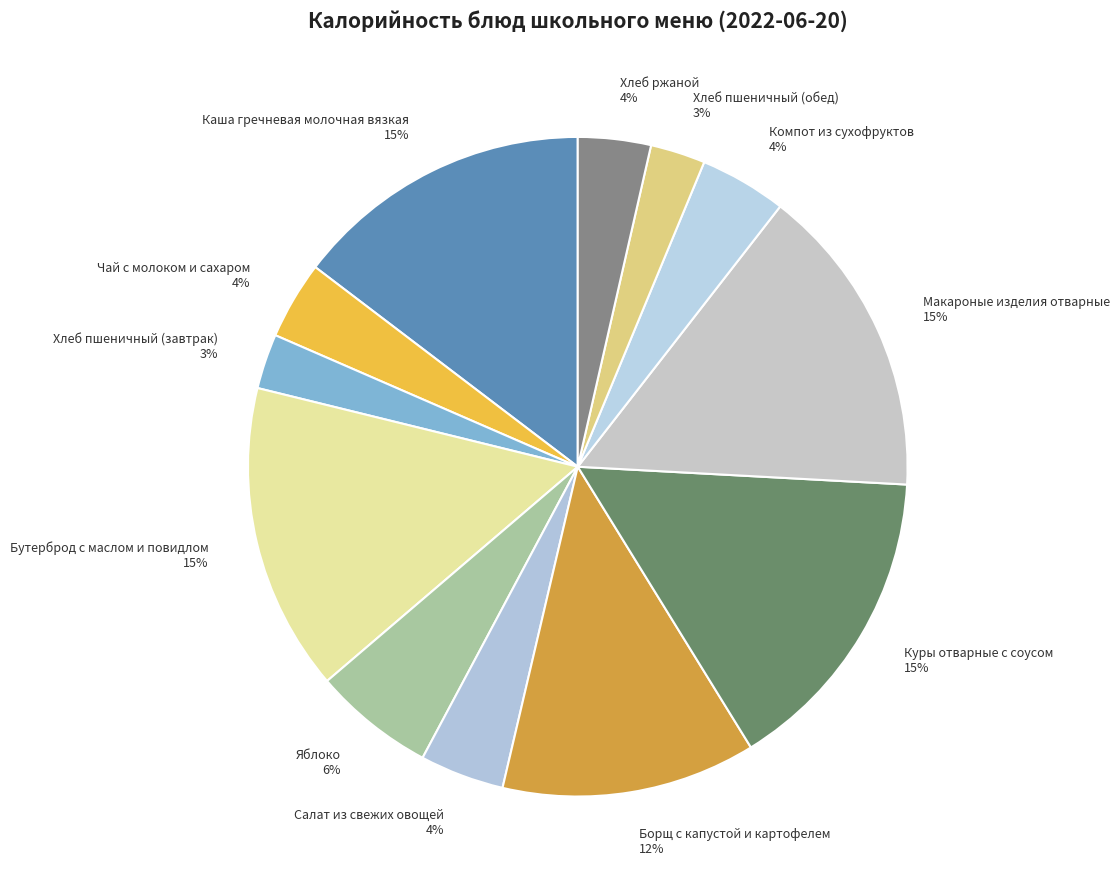

What is the ratio of the value at Бутерброд с маслом и повидлом to the value at Борщ с капустой и картофелем?

1.2